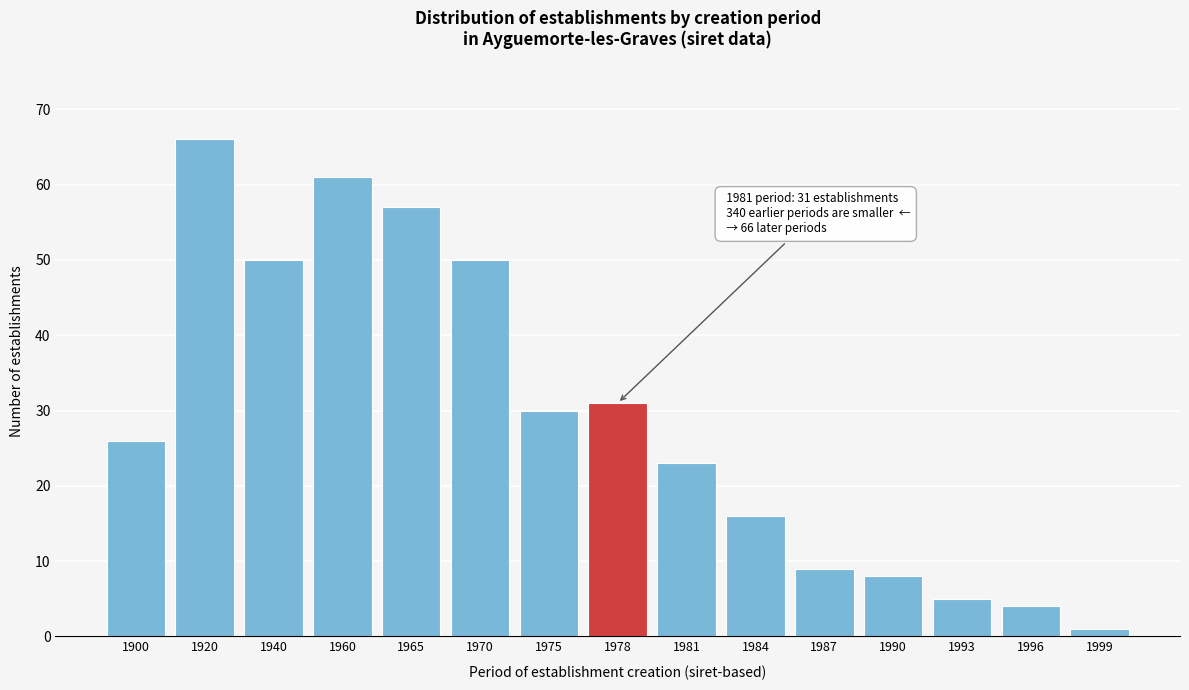

Reading left to right, extract all data points from this chart.

26	66	50	61	57	50	30	31	23	16	9	8	5	4	1